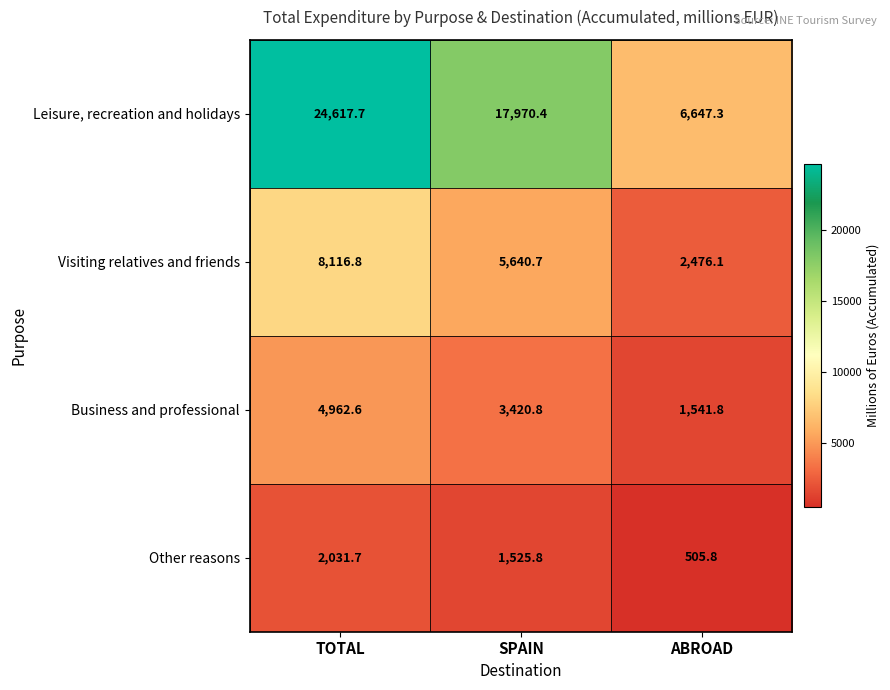

What is the sum of the Leisure, recreation and holidays values at TOTAL and SPAIN?

42588.1